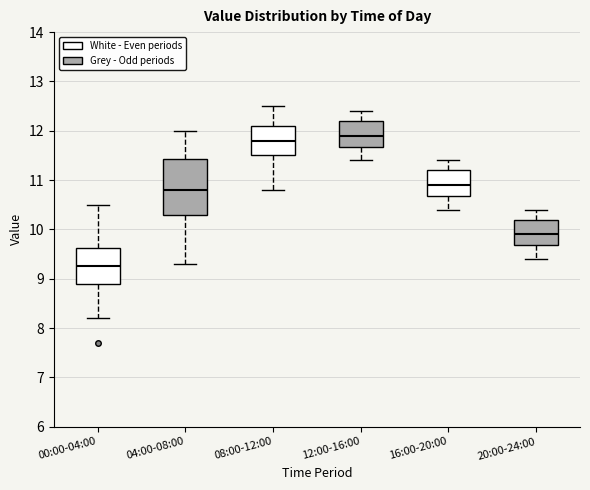

Reading left to right, transcribe this box plot: for each box, give where its median line is, the range the box spans, and where its two whiskers end, as read against the y-axis. The values are not printed on the chart, so give them approximately, as read against the axis.

00:00-04:00: median 9.3, box 8.9 to 9.6, whiskers 8.2 to 10.5
04:00-08:00: median 10.8, box 10.3 to 11.4, whiskers 9.3 to 12.0
08:00-12:00: median 11.8, box 11.5 to 12.1, whiskers 10.8 to 12.5
12:00-16:00: median 11.9, box 11.7 to 12.2, whiskers 11.4 to 12.4
16:00-20:00: median 10.9, box 10.7 to 11.2, whiskers 10.4 to 11.4
20:00-24:00: median 9.9, box 9.7 to 10.2, whiskers 9.4 to 10.4